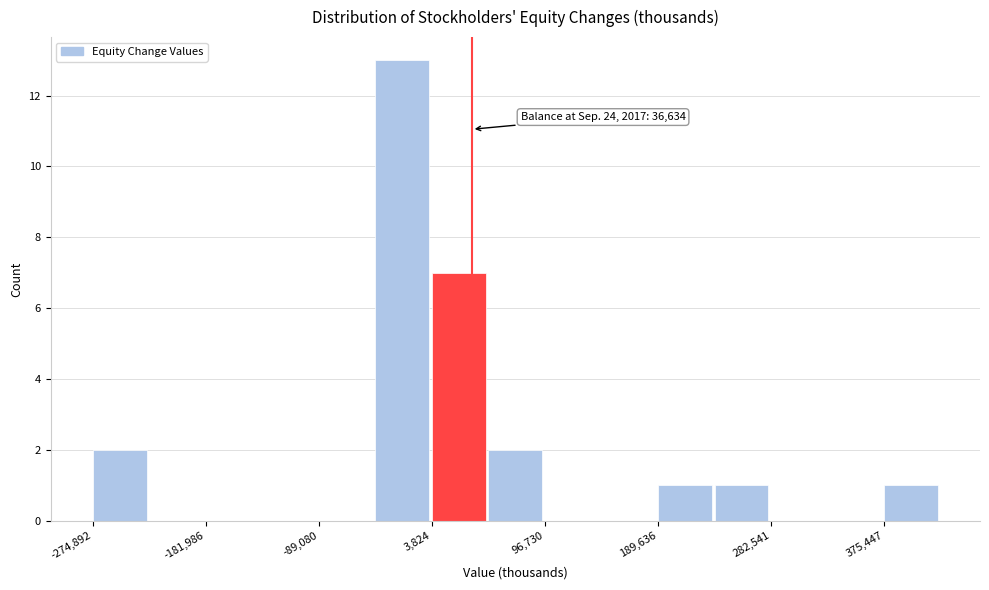

Which range on the x-axis has the tallest bar?

-40000 to 0